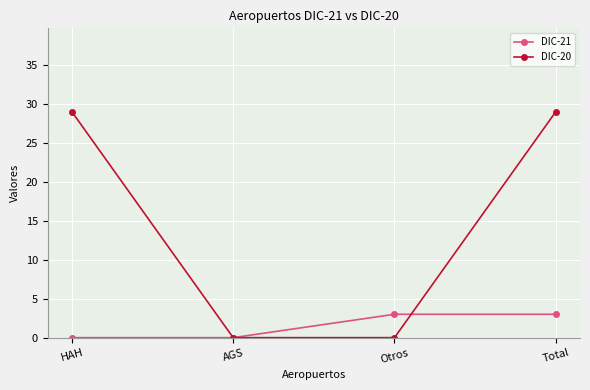

What is the difference between the maximum and minimum values in the DIC-21 series?

3